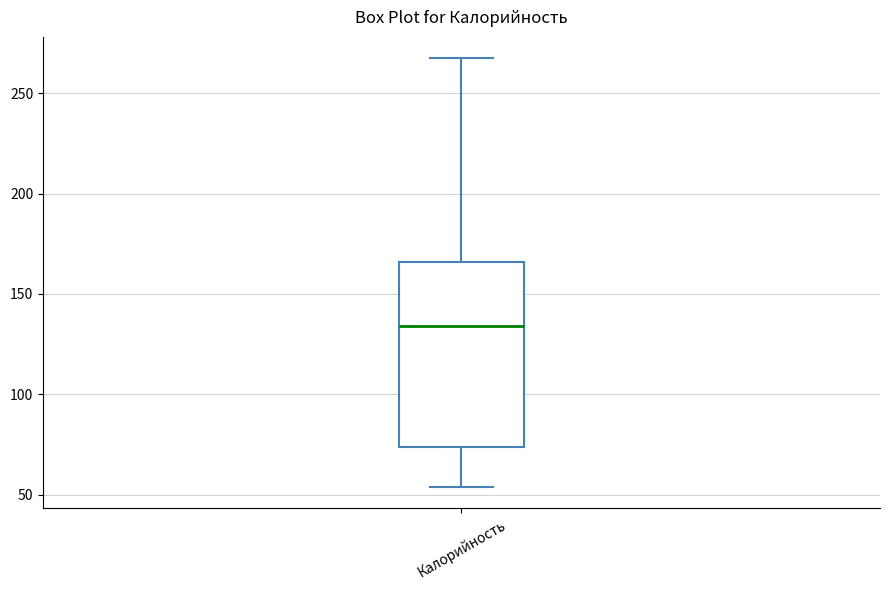

Read this box plot against the y-axis: the position of the median line, the range covered by the box, and the ends of both whiskers. The values are not printed on the chart, so give them approximately, as read against the axis.

median 135, box 75 to 165, whiskers 55 to 265